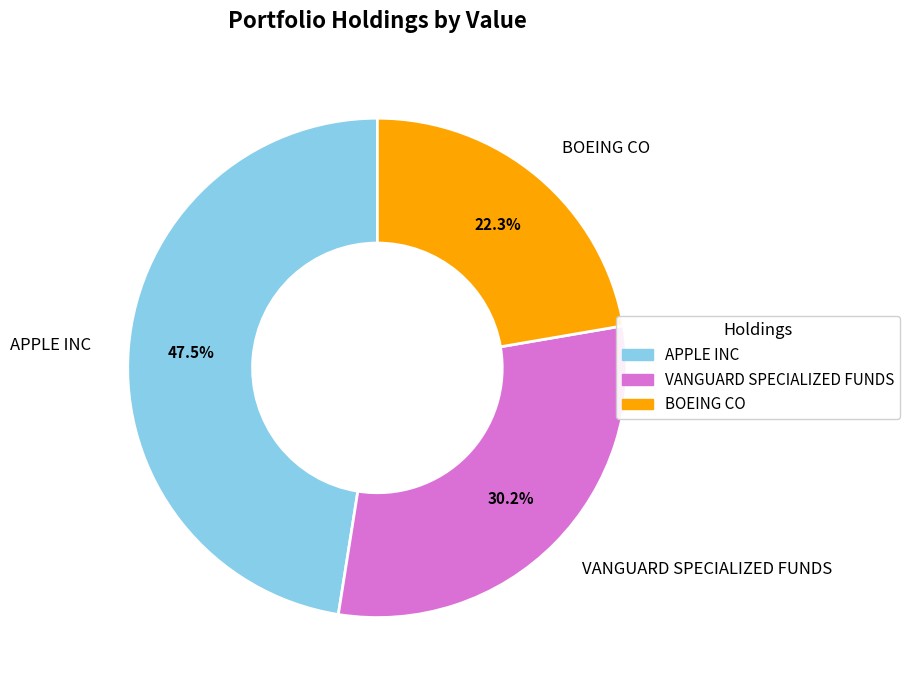

Which has a higher value, BOEING CO or VANGUARD SPECIALIZED FUNDS?

VANGUARD SPECIALIZED FUNDS